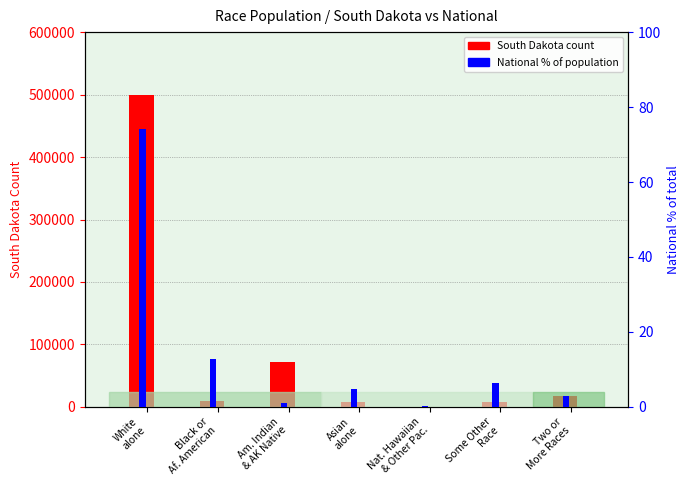

Rank the categories by National % rank value from lowest to highest.

Nat. Hawaiian
& Other Pac., Am. Indian
& AK Native, Two or
More Races, Asian
alone, Some Other
Race, Black or
Af. American, White
alone